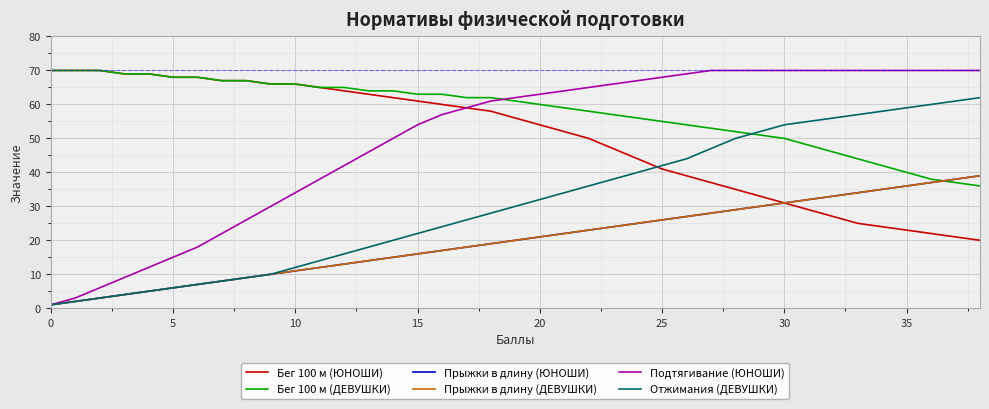

What is the highest value of the Бег 100 м (ДЕВУШКИ) series?

70